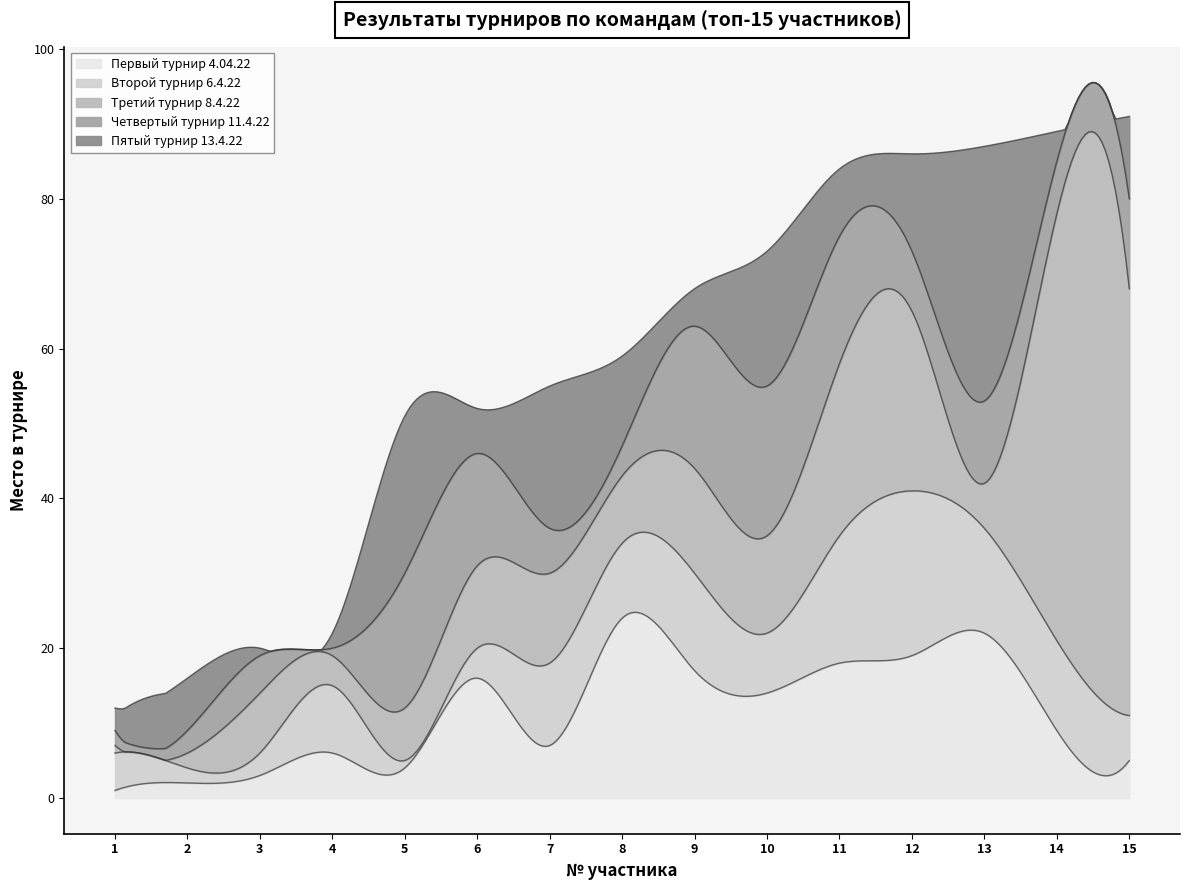

Rank the categories by Первый турнир 4.04.22 value from highest to lowest.

8, 13, 12, 11, 9, 6, 10, 14, 7, 4, 15, 5, 3, 2, 1